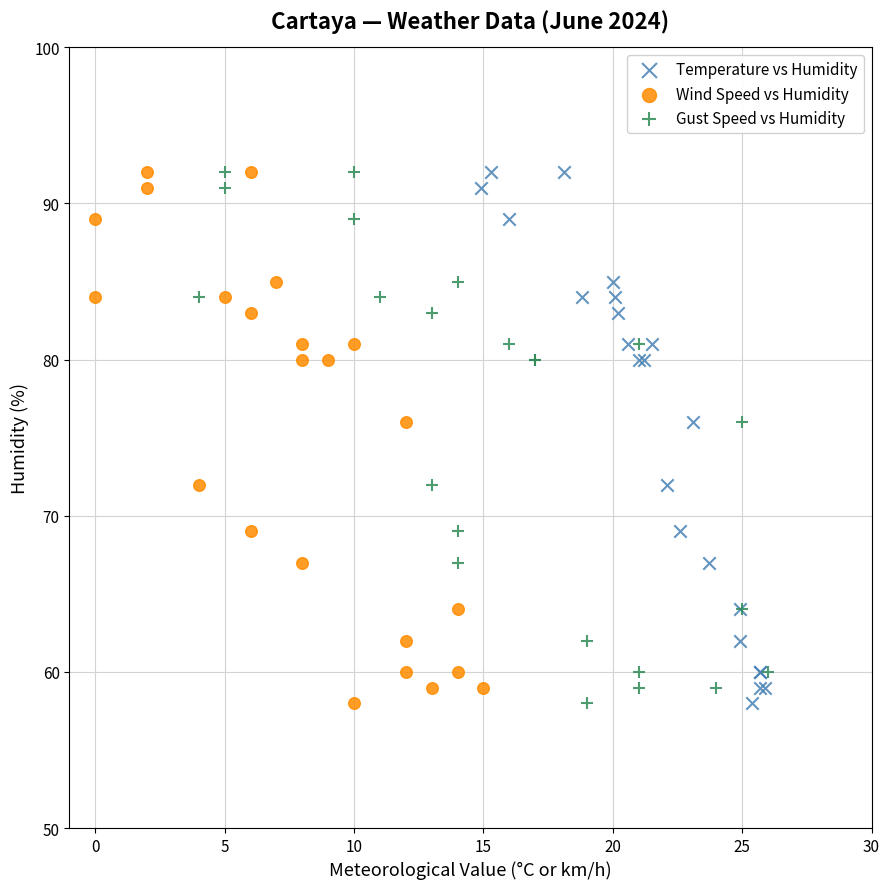

What are all the series names shown in the legend?

Temperature vs Humidity, Wind Speed vs Humidity, Gust Speed vs Humidity